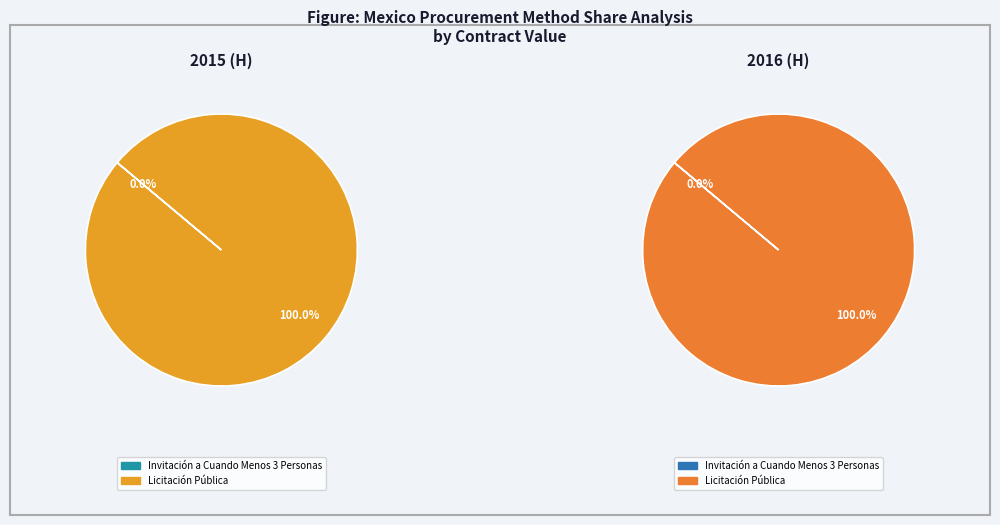

To the nearest percent, what is the average slice percentage?

50%